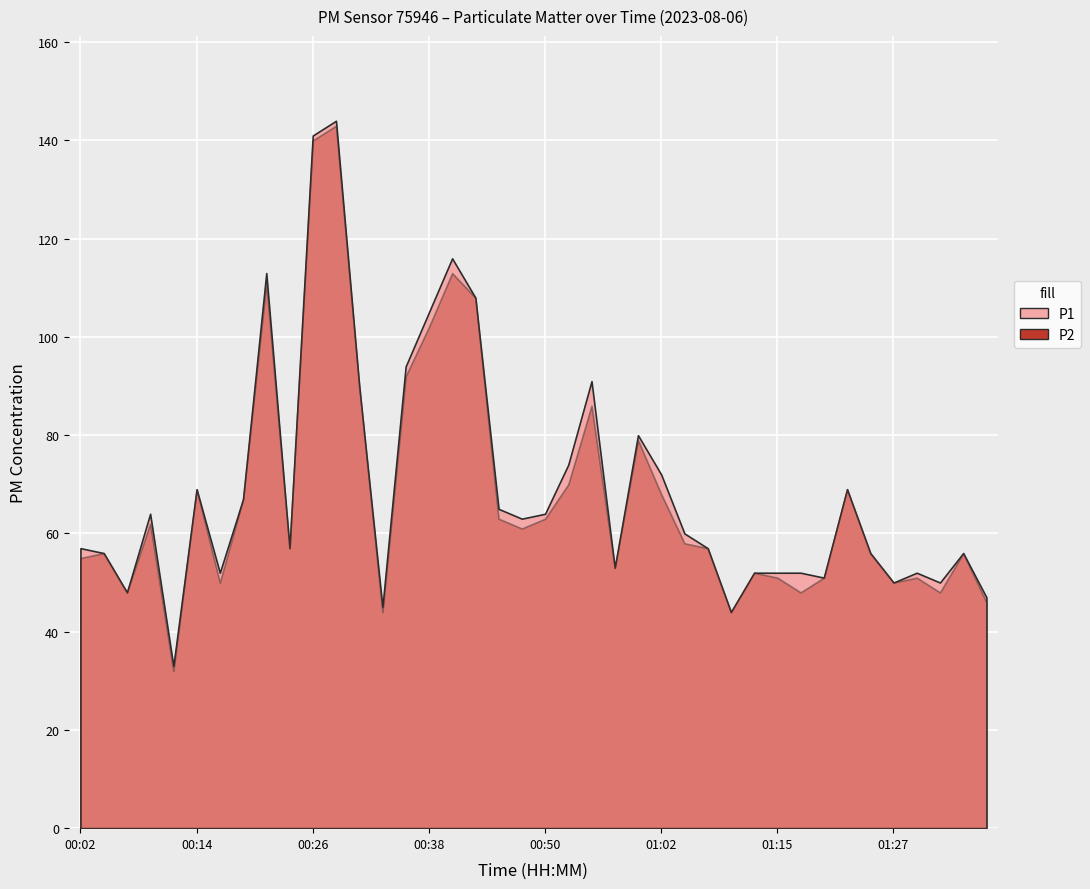

Is it true that P1 equals 53 at 00:58?

True